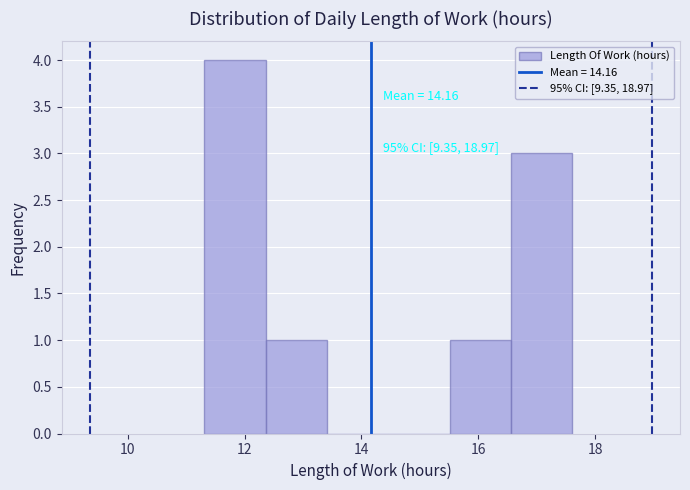

Which range on the x-axis has the tallest bar?

11.4 to 12.4